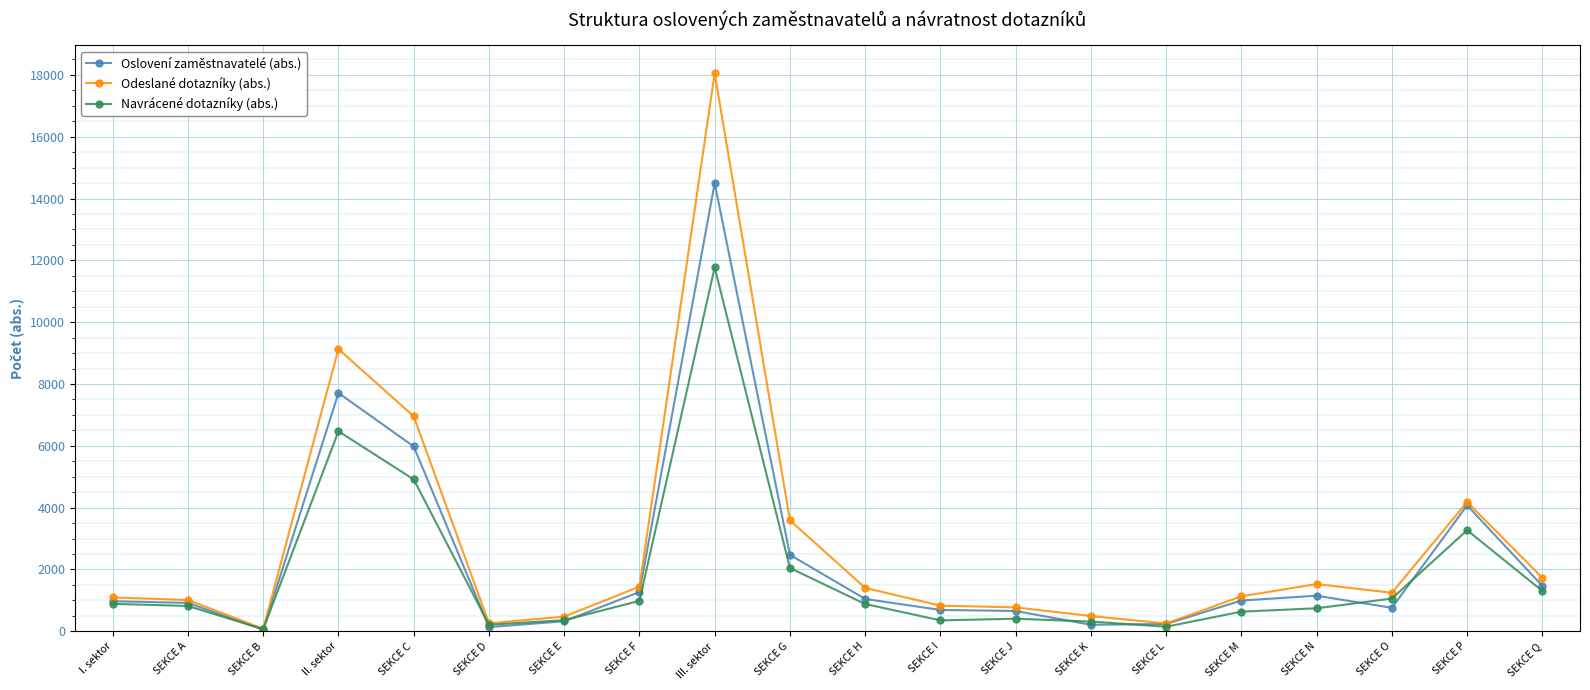

At how many categories does at least one series exceed 5257?

3